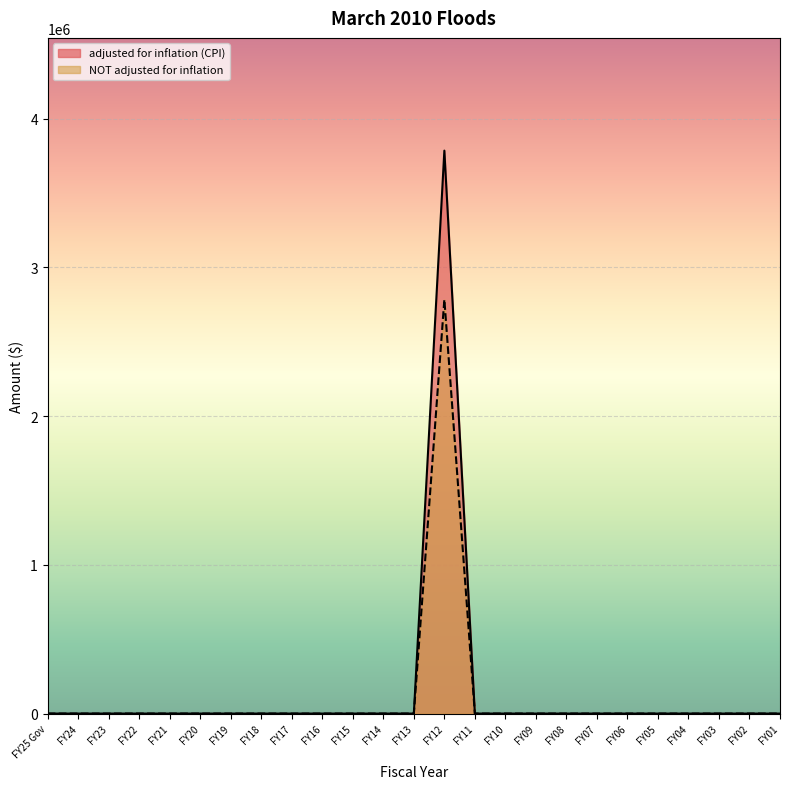

Reading left to right, what are all the values shown in this chart?

adjusted for inflation (CPI): FY25 Gov=0	FY24=0	FY23=0	FY22=0	FY21=0	FY20=0	FY19=0	FY18=0	FY17=0	FY16=0	FY15=0	FY14=0	FY13=0	FY12=3784374	FY11=0	FY10=0	FY09=0	FY08=0	FY07=0	FY06=0	FY05=0	FY04=0	FY03=0	FY02=0	FY01=0
NOT adjusted for inflation: FY25 Gov=0	FY24=0	FY23=0	FY22=0	FY21=0	FY20=0	FY19=0	FY18=0	FY17=0	FY16=0	FY15=0	FY14=0	FY13=0	FY12=2783277	FY11=0	FY10=0	FY09=0	FY08=0	FY07=0	FY06=0	FY05=0	FY04=0	FY03=0	FY02=0	FY01=0